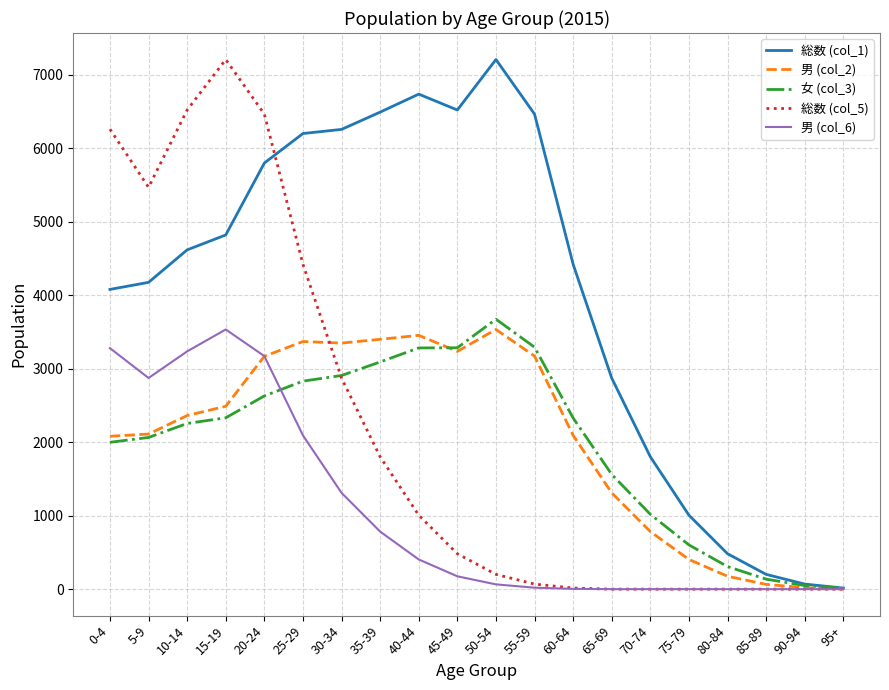

What is the lowest value of the 総数 (col_1) series?

15